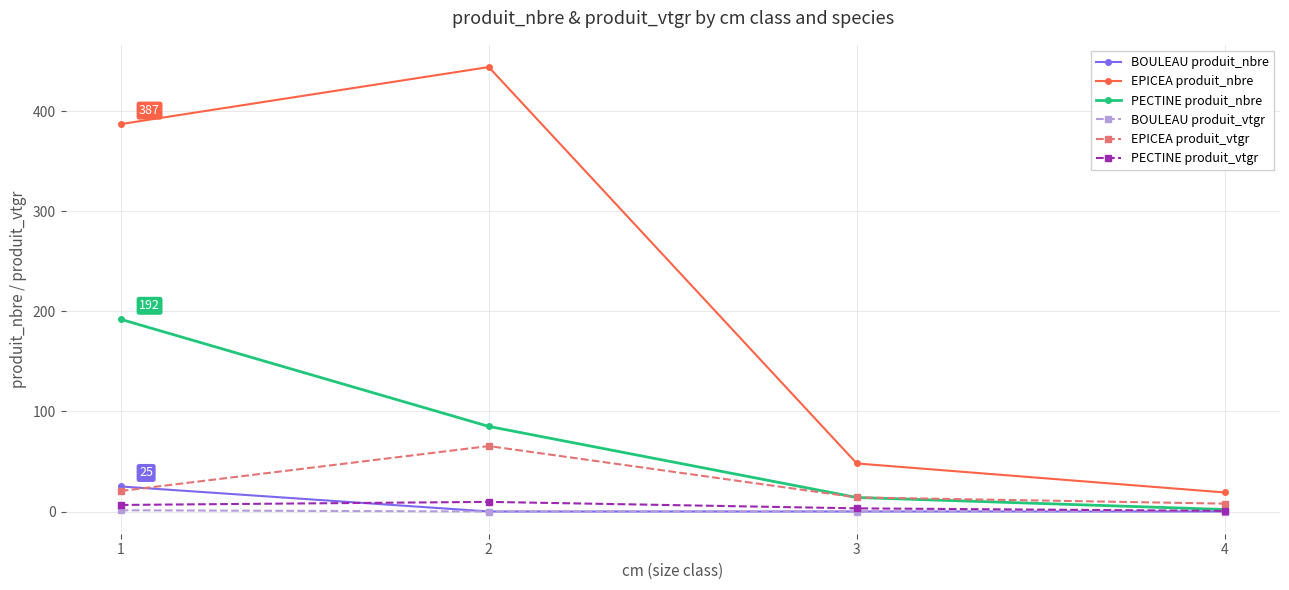

True or false: EPICEA produit_vtgr and EPICEA produit_nbre cross at least once.

False